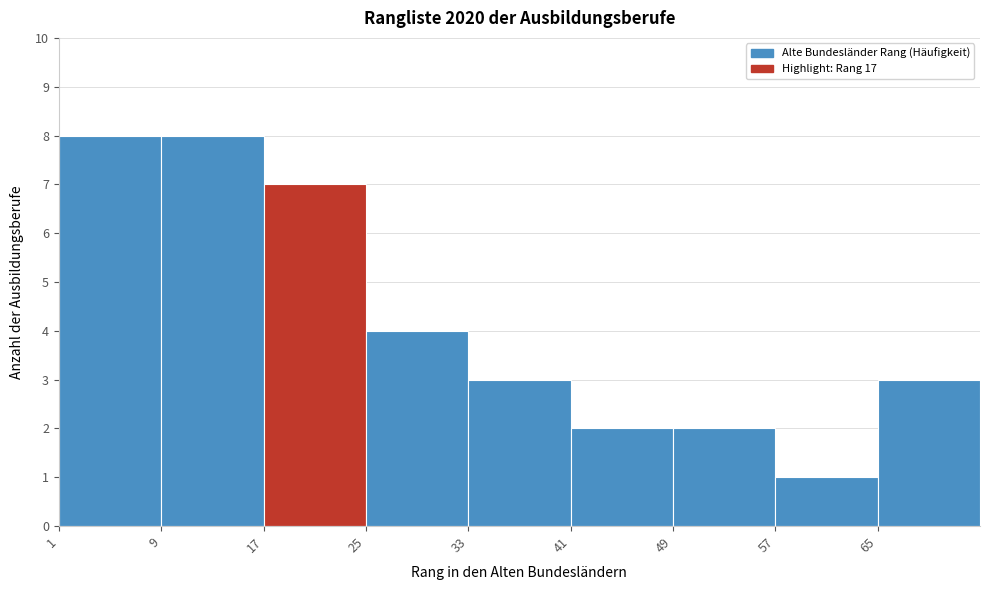

Reading left to right, list every bar in this chart as the range it spans on the x-axis followed by its height. The values are not printed on the chart, so give them approximately, as read against the axis.

1 to 9: 8
9 to 17: 8
17 to 25: 7
25 to 33: 4
33 to 41: 3
41 to 49: 2
49 to 57: 2
57 to 65: 1
65 to 73: 3